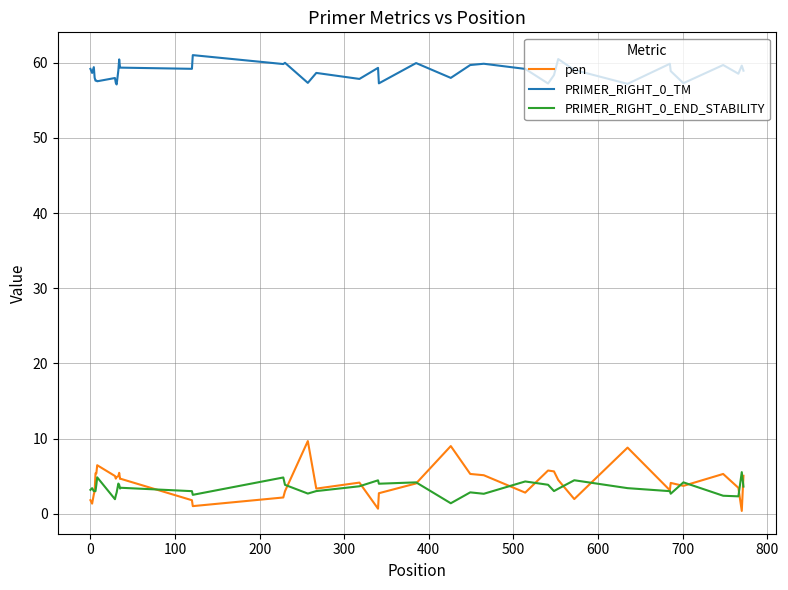

Which series has the widest spread of values?

pen